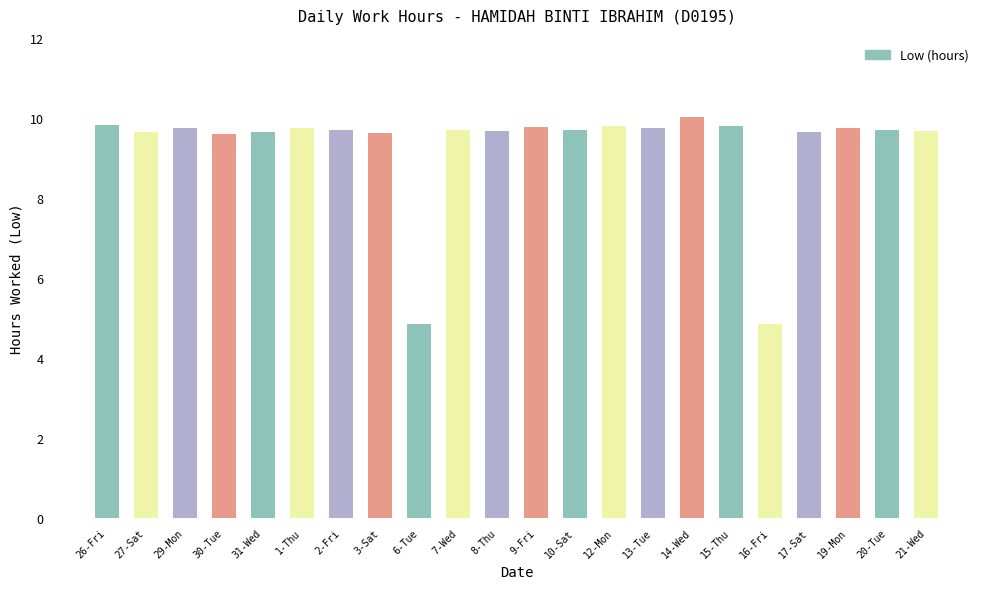

What is the minimum value shown in the chart?

4.8